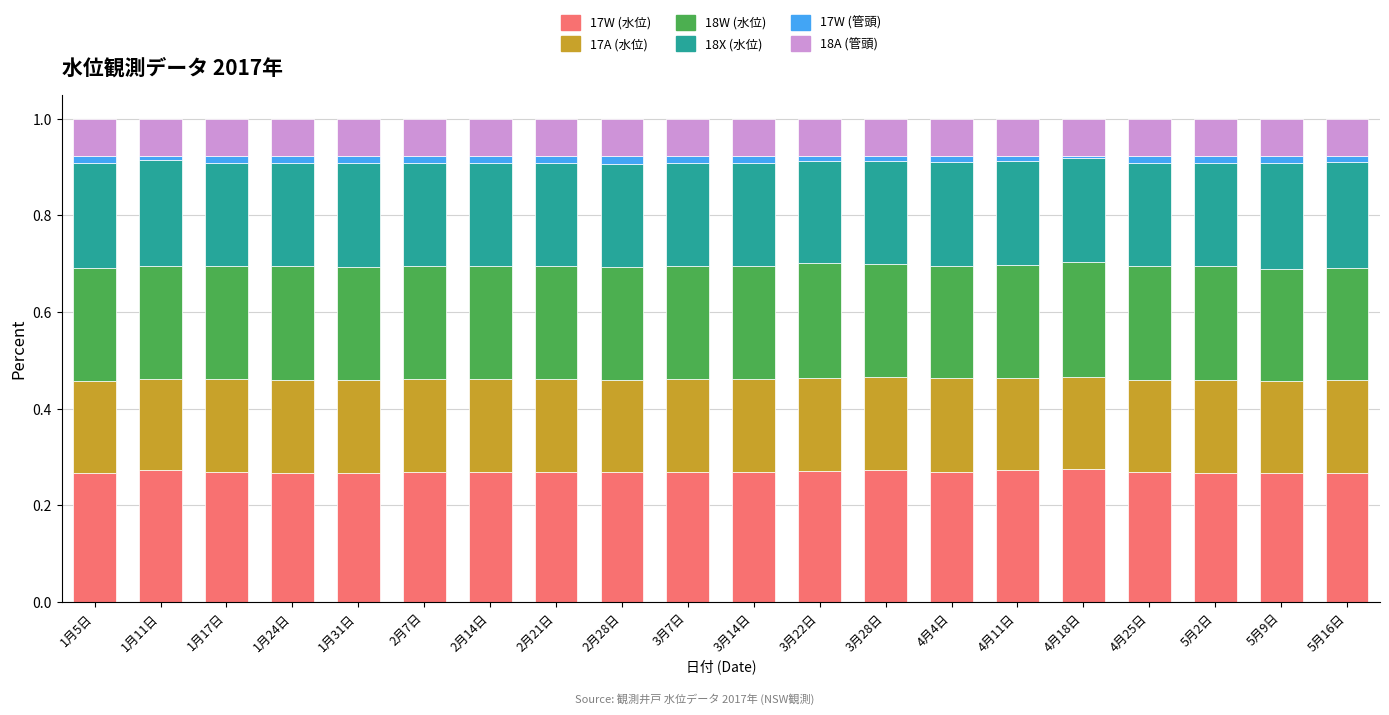

What is the total value across all series at 5月2日?

1.0